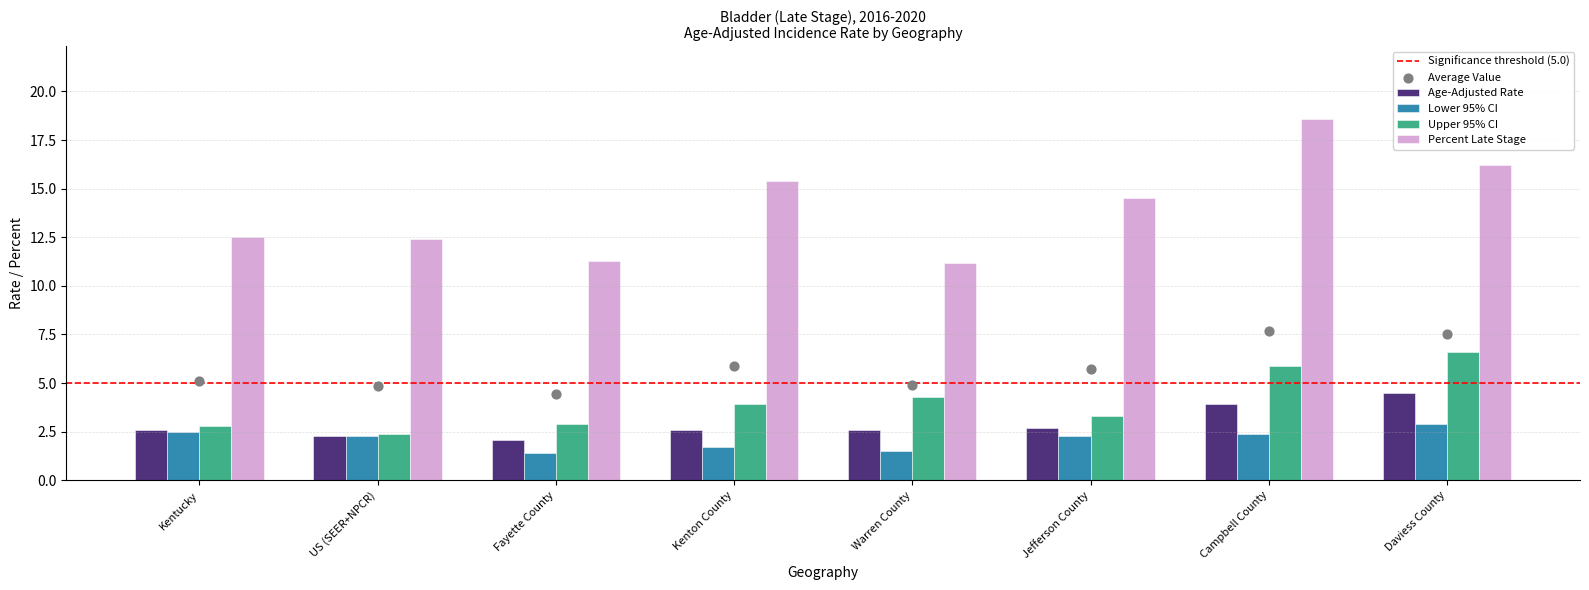

Which series has the largest total across all categories?

Percent Late Stage